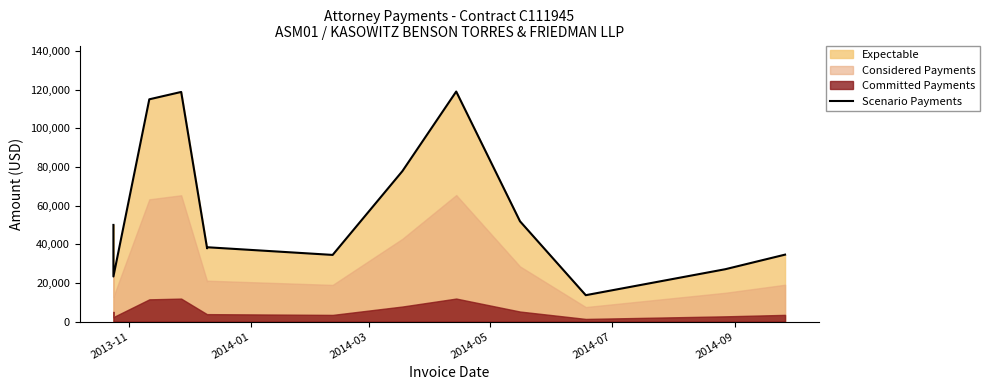

Reading right to left, list all the values displayed in this chart.

34624.0	27078.0	13646.2	51892.2	119008.5	77839.0	34480.2	38453.2	37896.8	118794.9	114988.5	23319.8	50000.0